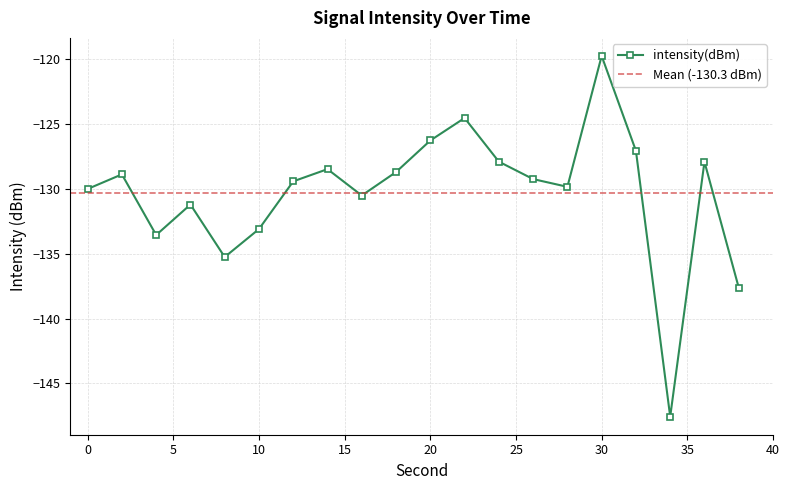

Reading right to left, what are all the values shown in this chart?

-137.6	-127.9	-147.6	-127.1	-119.8	-129.8	-129.3	-127.9	-124.5	-126.3	-128.7	-130.5	-128.5	-129.4	-133.1	-135.3	-131.2	-133.6	-128.9	-130.0